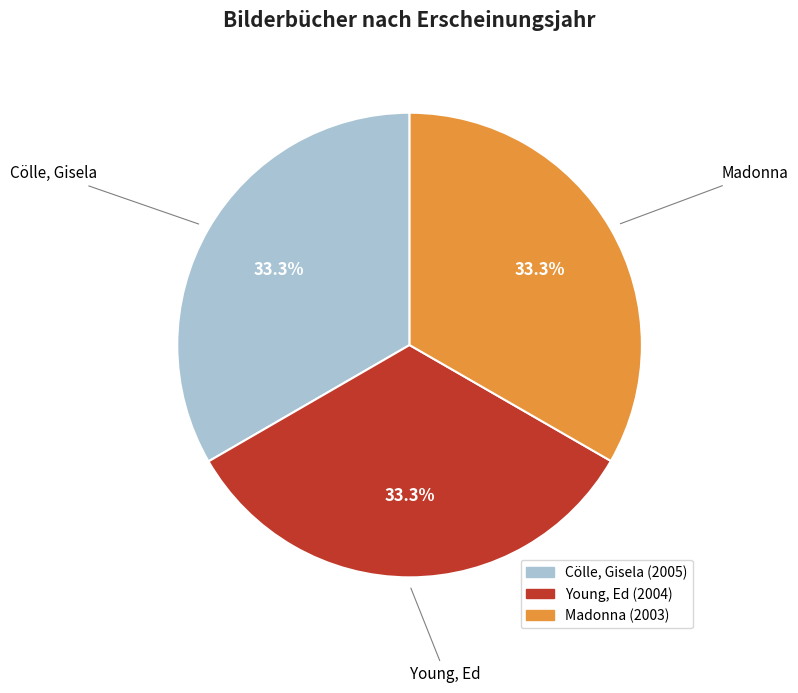

Is there any slice that represents more than half of the pie?

No